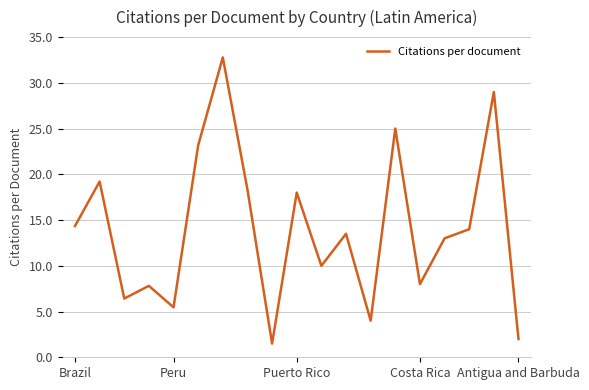

What is the maximum value shown in the chart?

32.8